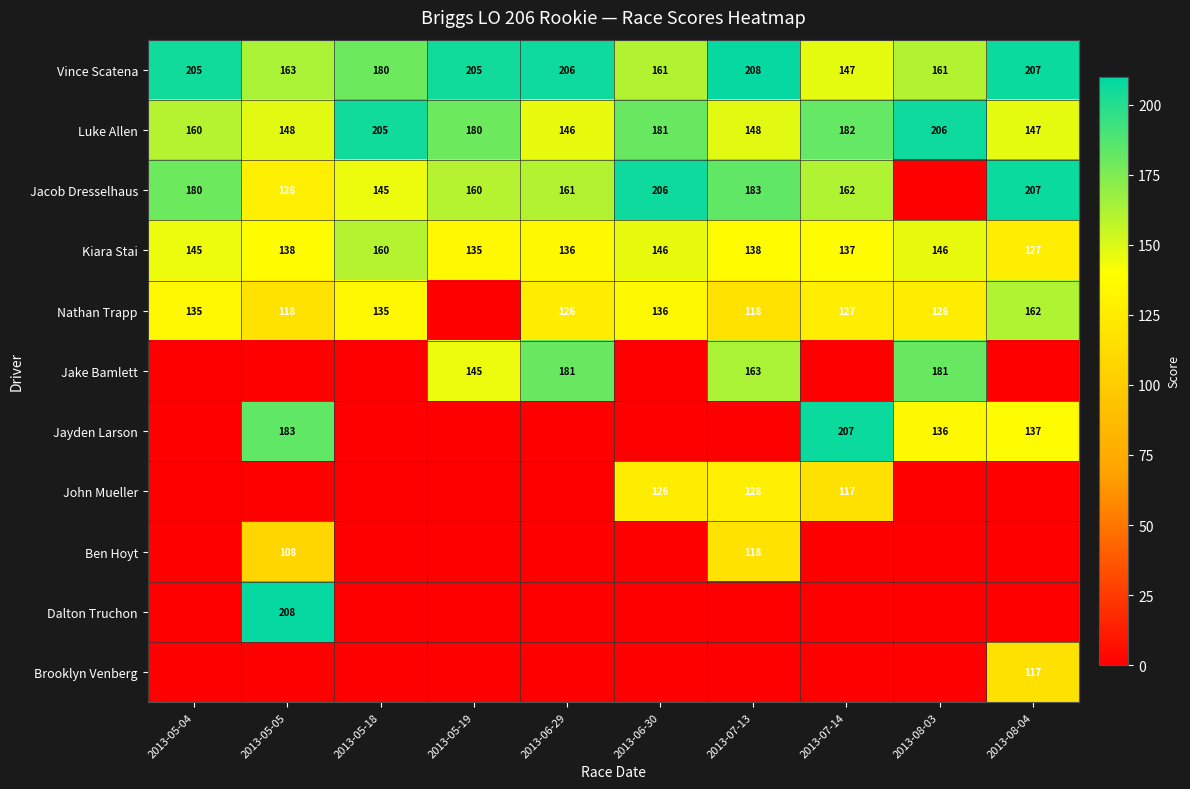

What is the highest value of the Kiara Stai series?

160